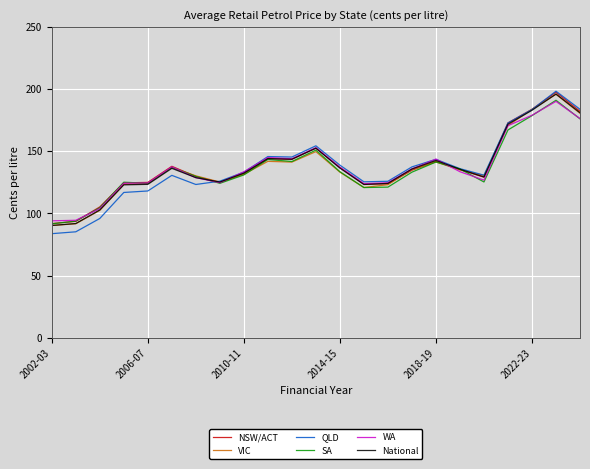

True or false: NSW/ACT and QLD cross at least once.

True